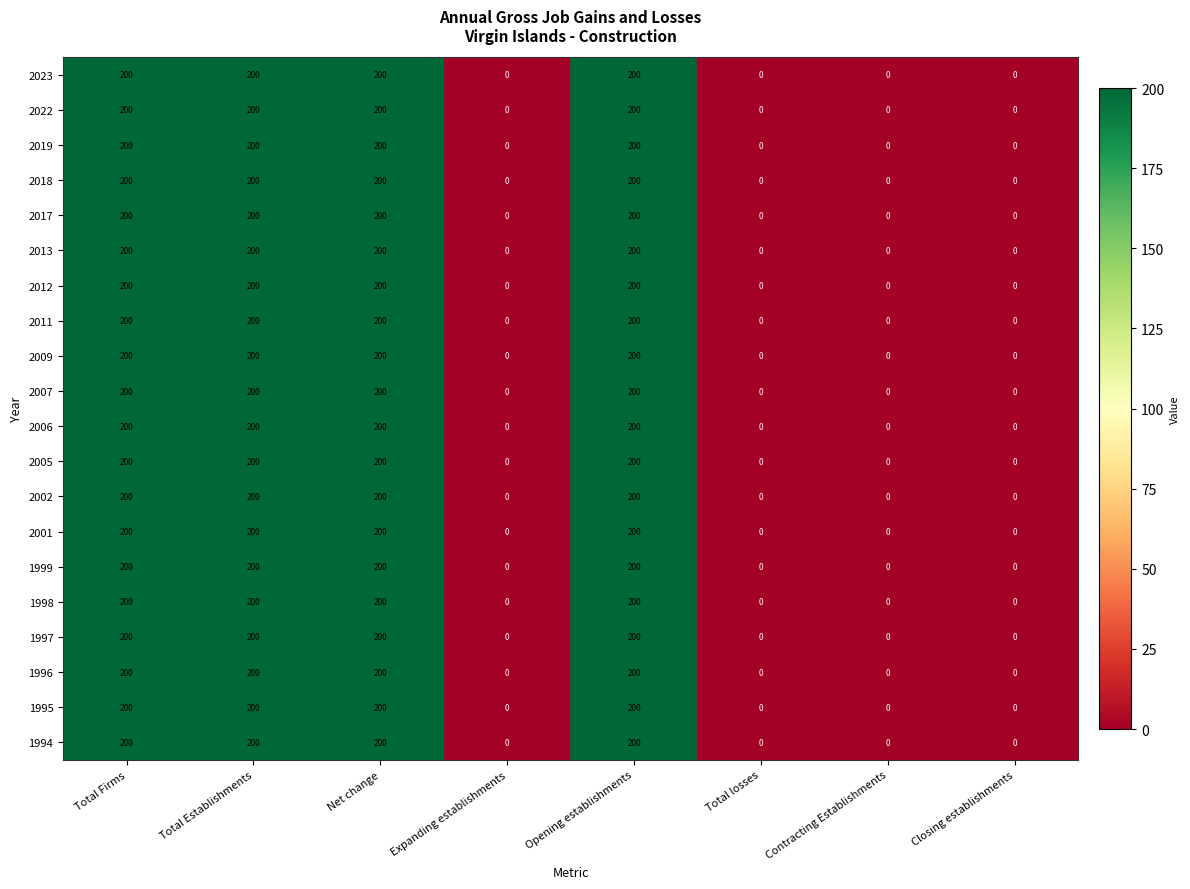

What is the difference between the 2013 values at Net change and Contracting Establishments?

200